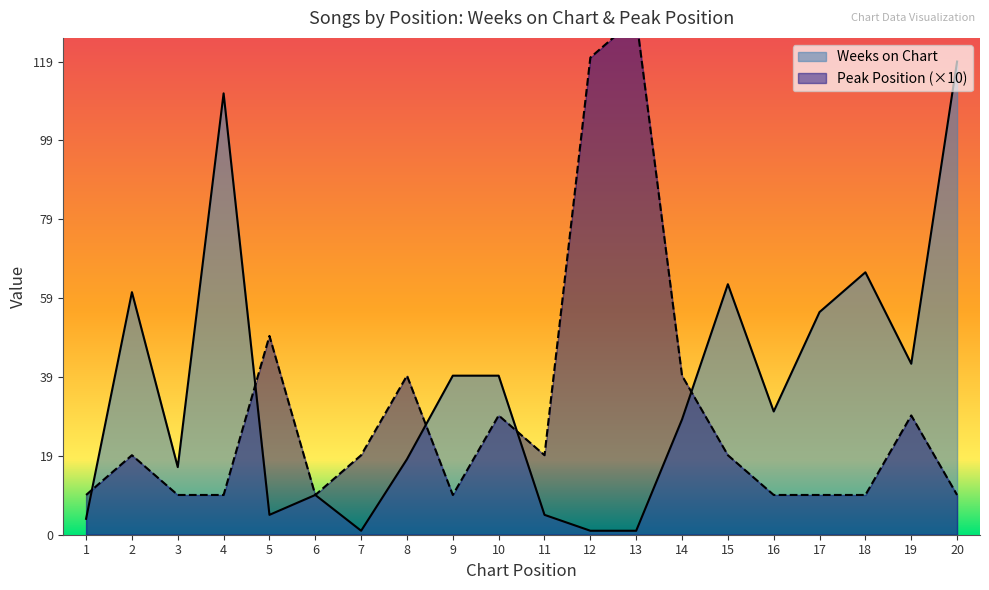

What value does the Weeks on Chart series have at 4, to the nearest 50?

100